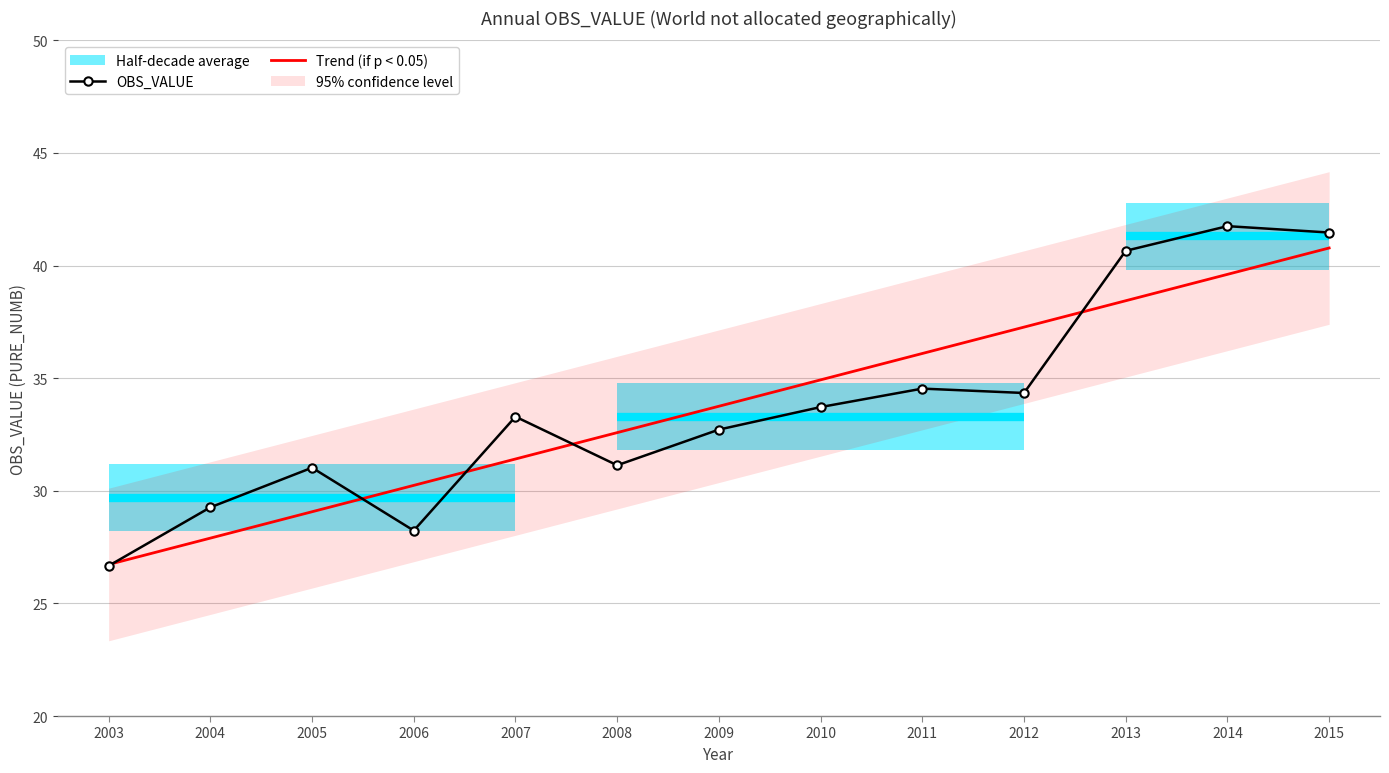

Which series has the largest total across all categories?

OBS_VALUE